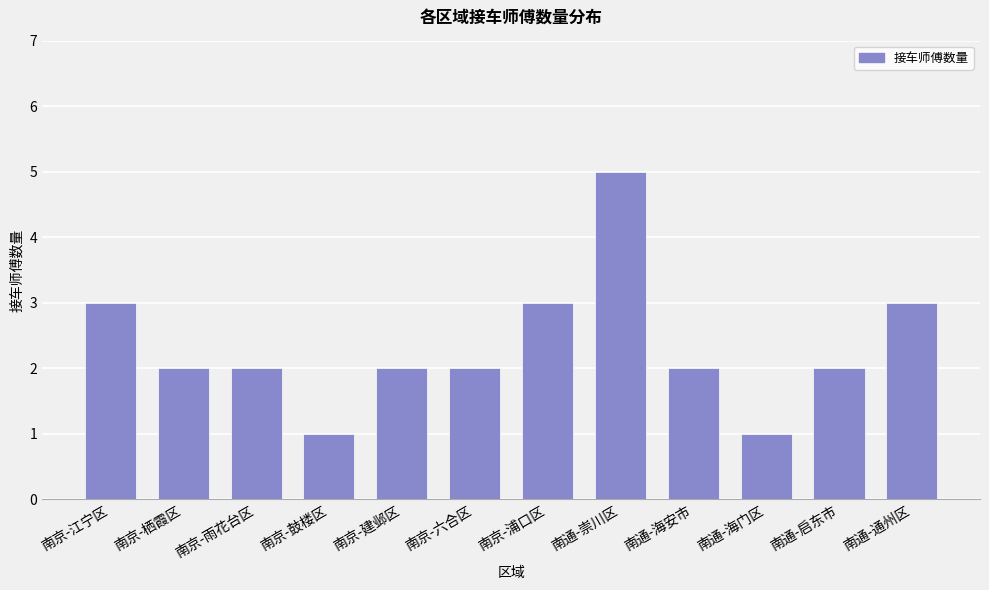

What is the change in value from 南通-海安市 to 南通-通州区?

+1